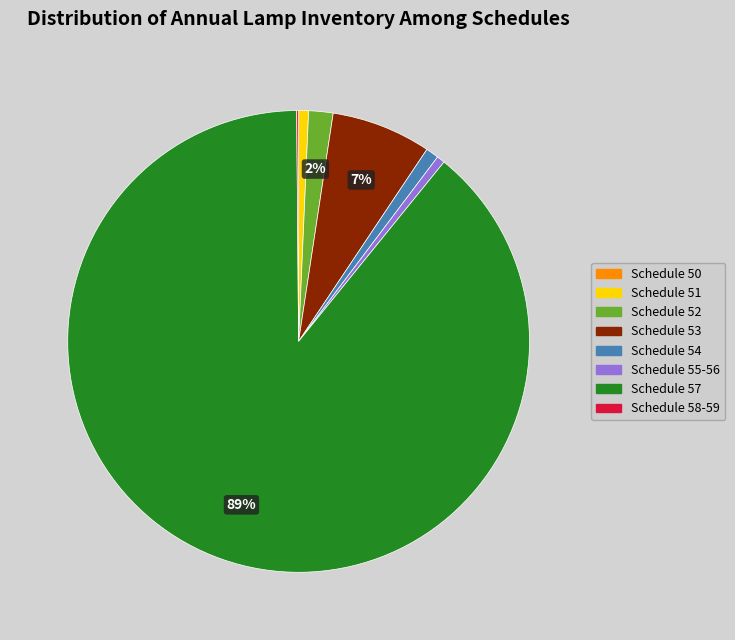

To the nearest percent, what portion does Schedule 52 represent?

2%